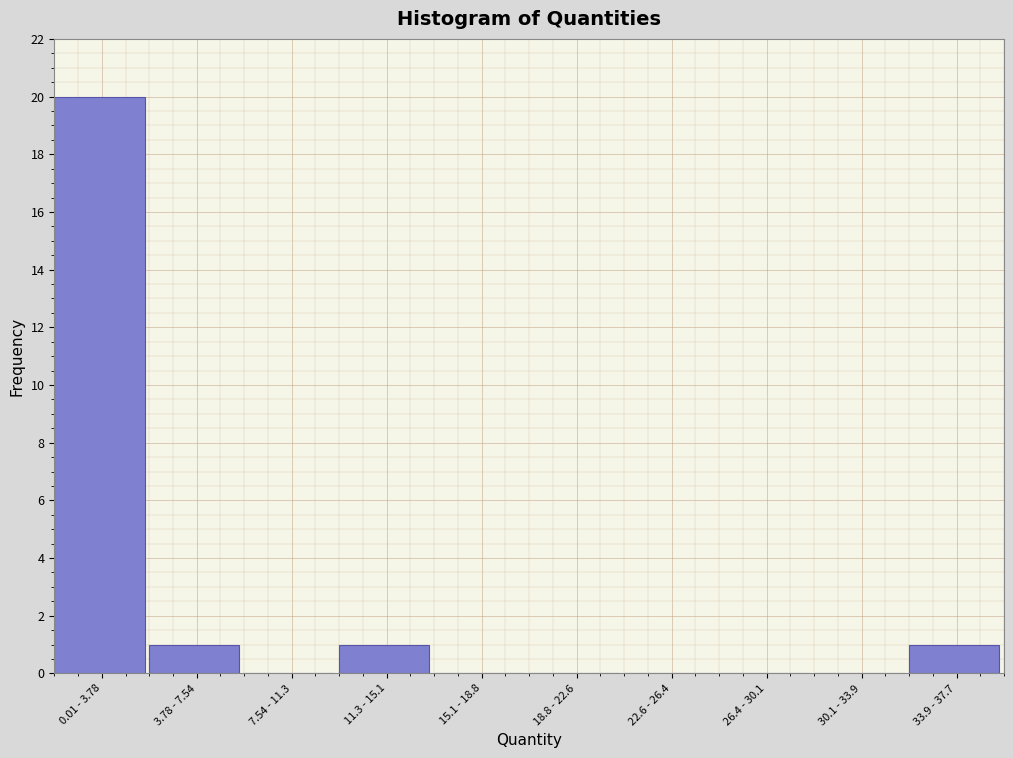

Reading right to left, what are all the values shown in this chart?

33.9 - 37.7=1	30.1 - 33.9=0	26.4 - 30.1=0	22.6 - 26.4=0	18.8 - 22.6=0	15.1 - 18.8=0	11.3 - 15.1=1	7.54 - 11.3=0	3.78 - 7.54=1	0.01 - 3.78=20